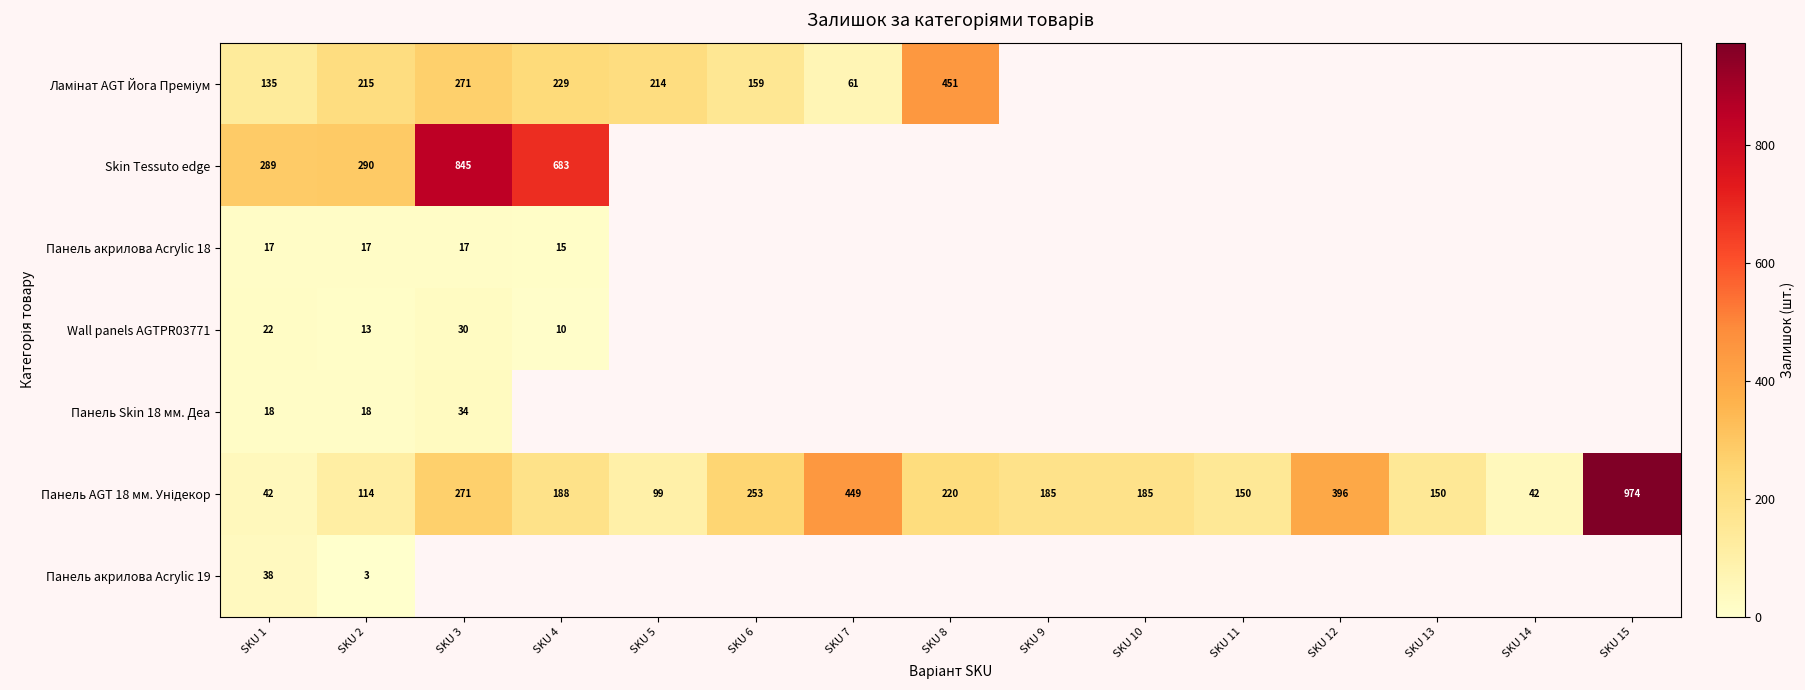

The Панель акрилова Acrylic 19 series shows 38 at SKU 1. True or false?

True